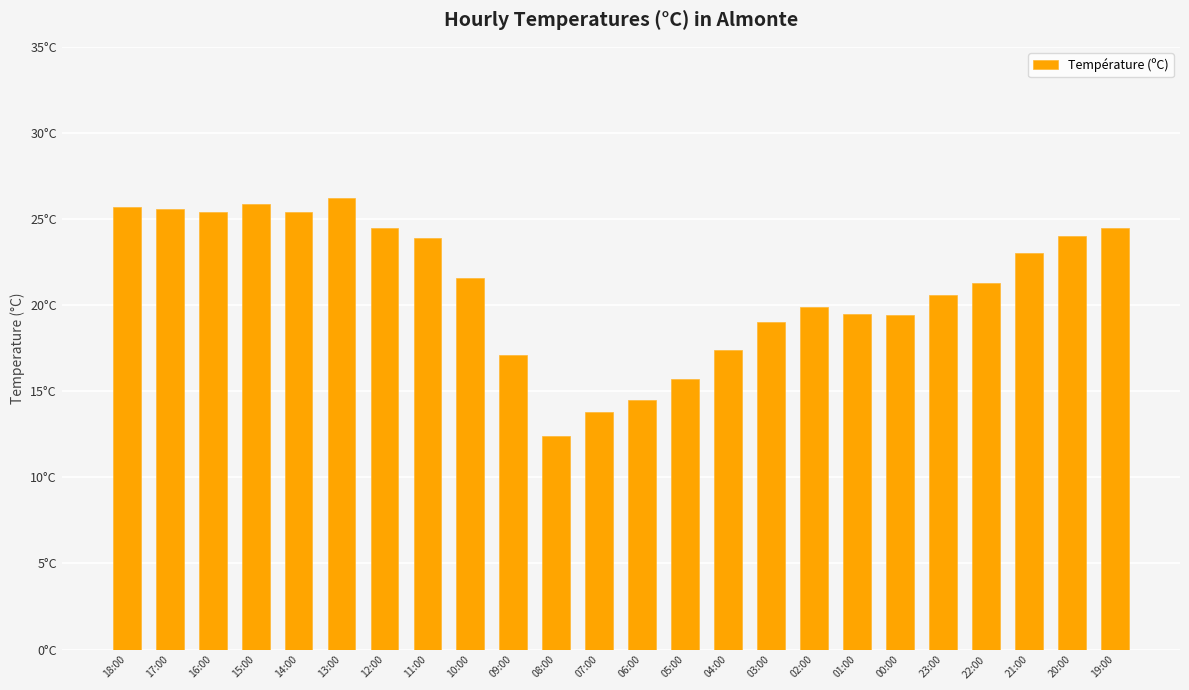

Which has a higher value, 03:00 or 22:00?

22:00